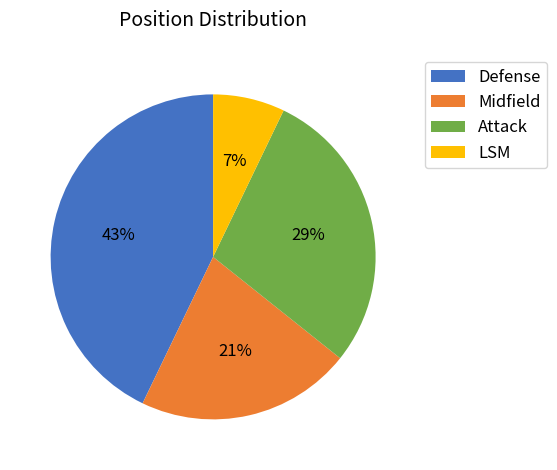

Between Midfield and Attack, which is larger?

Attack